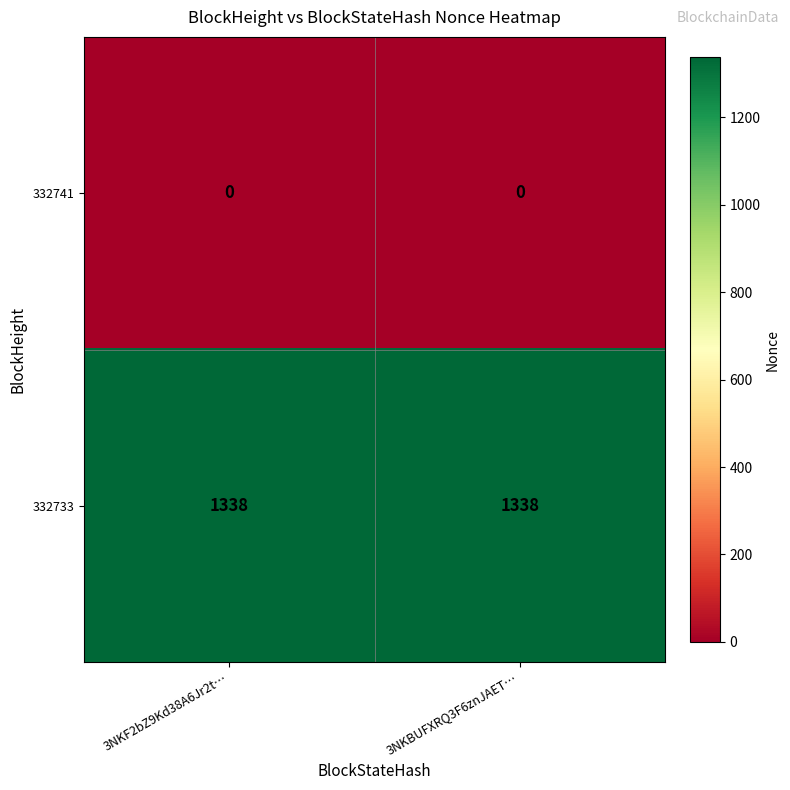

What is the total value across all series at 3NKF2bZ9Kd38A6Jr2t…?

1338